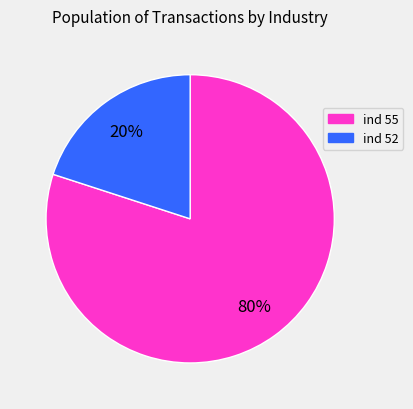

How many slices are in this pie chart?

2